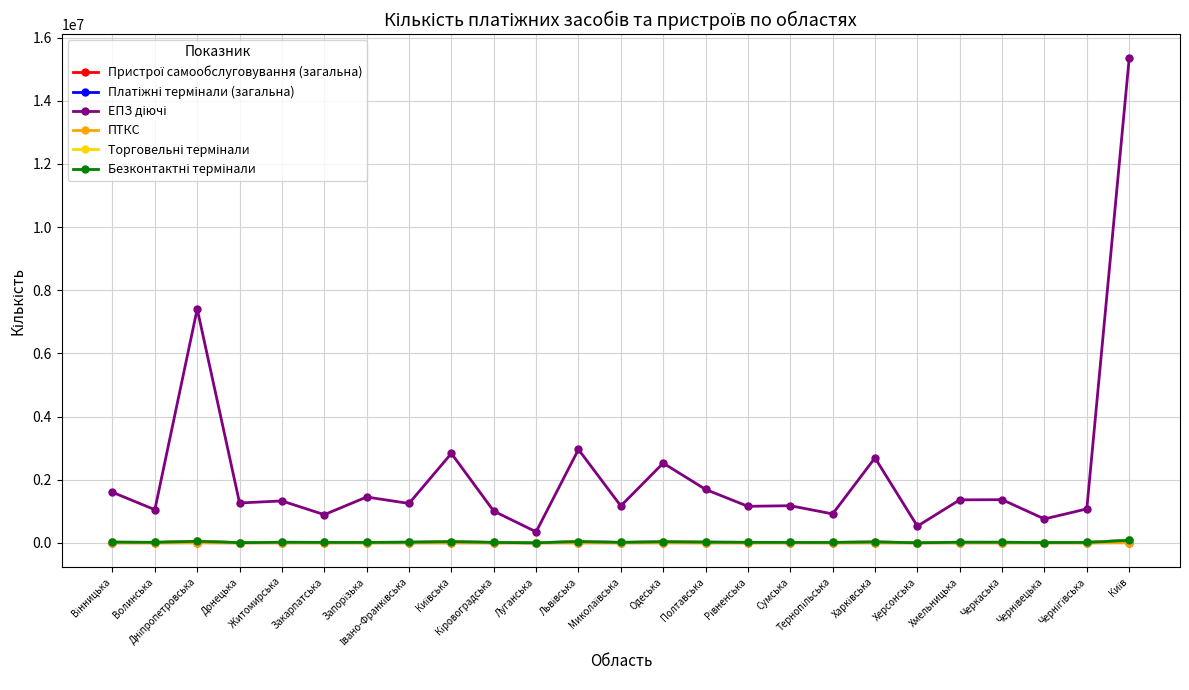

What is the greatest value displayed?

15340862